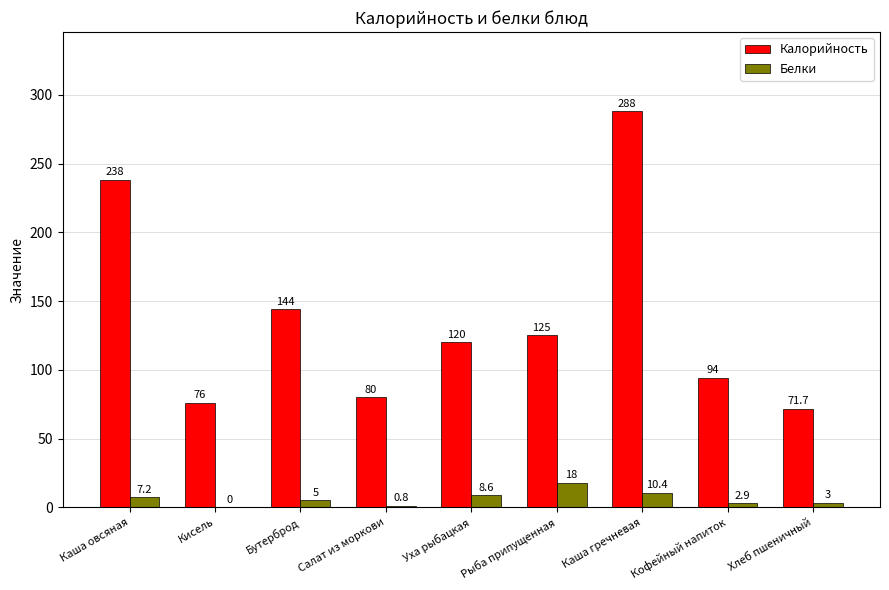

What is the highest value of the Белки series?

18.0